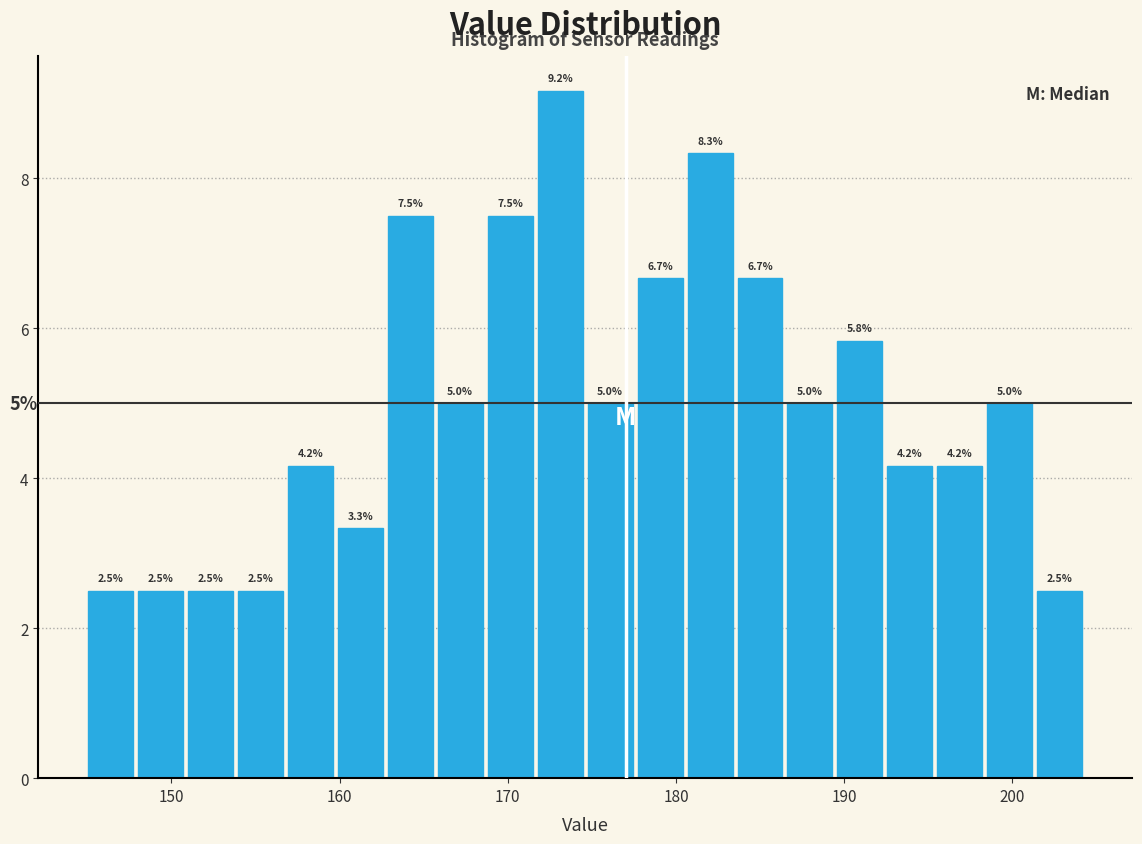

Around what value on the x-axis is the tallest bar? Give the approximate position of its centre, as read against the axis.

173